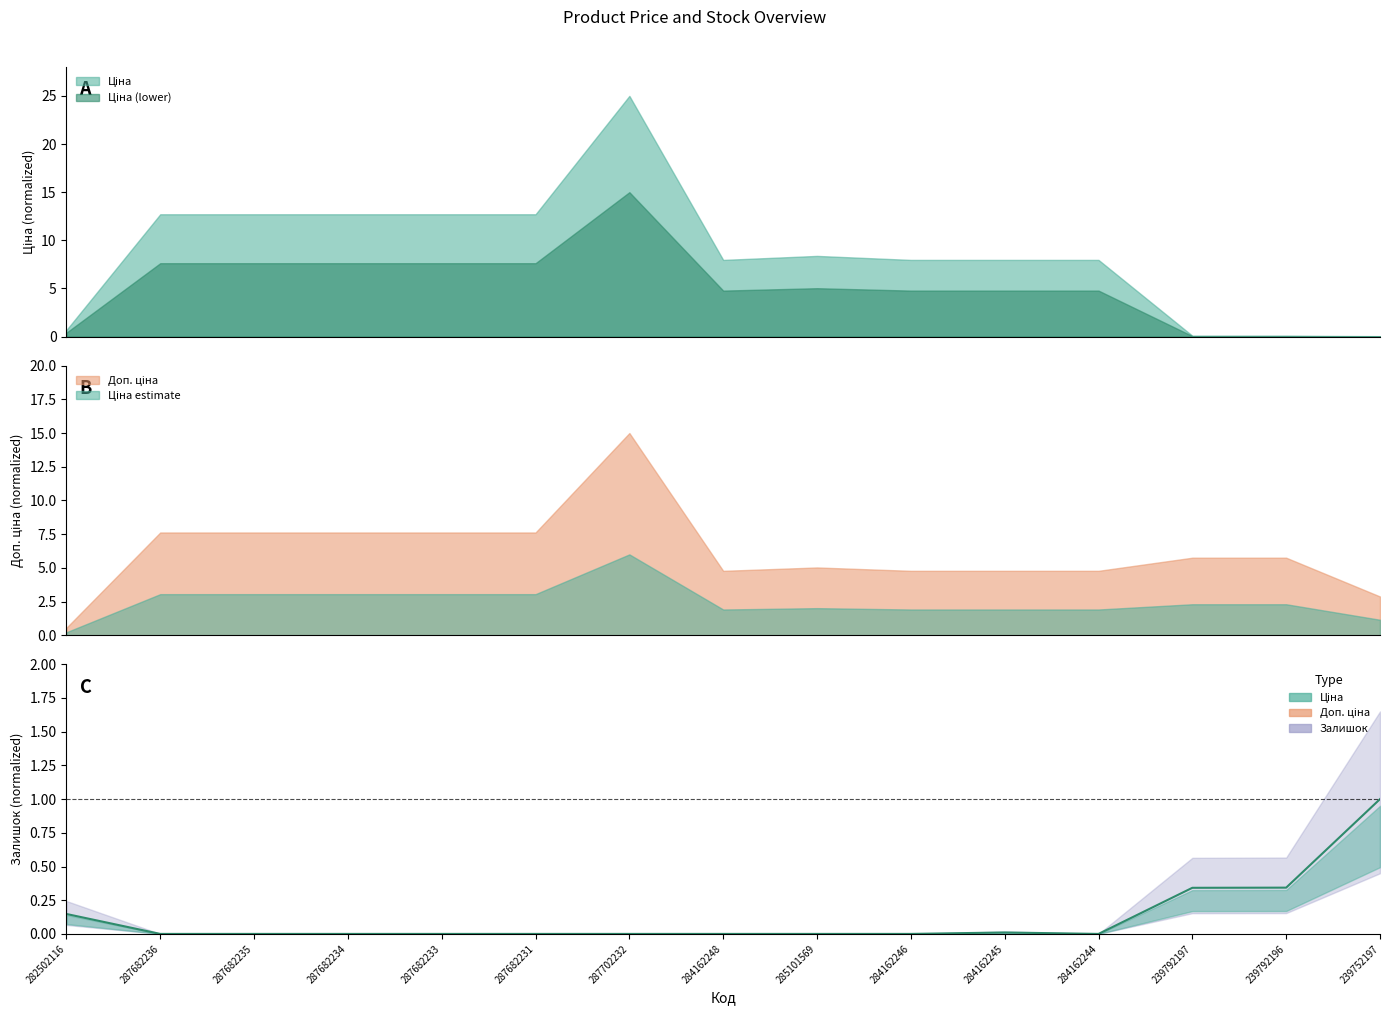

What position from the right is 284162244?

4